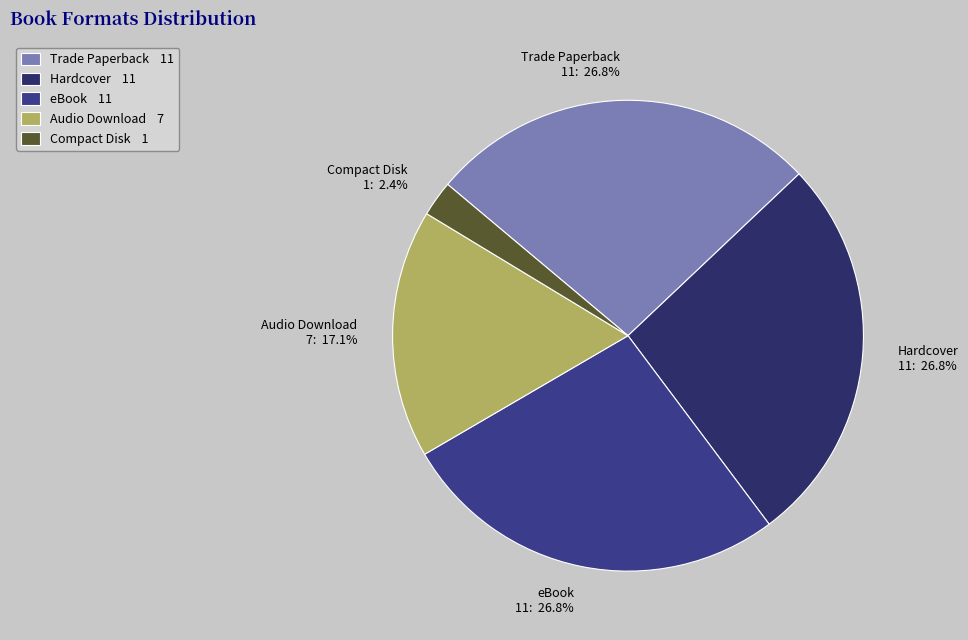

Does any single category account for the majority?

No